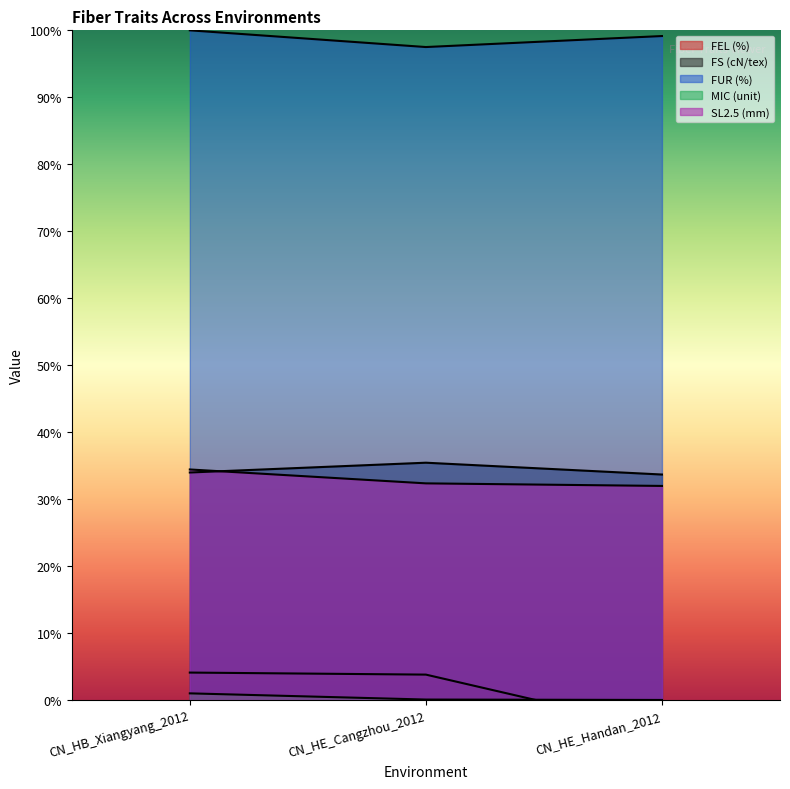

True or false: SL2.5 (mm) has a value of 60.9 at CN_HB_Xiangyang_2012.

False